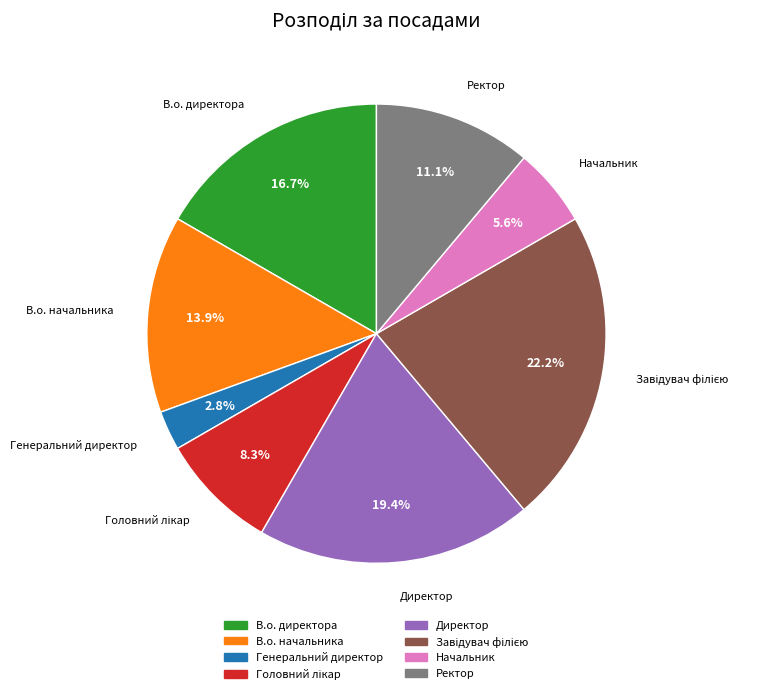

To the nearest percent, what is the average slice percentage?

12%